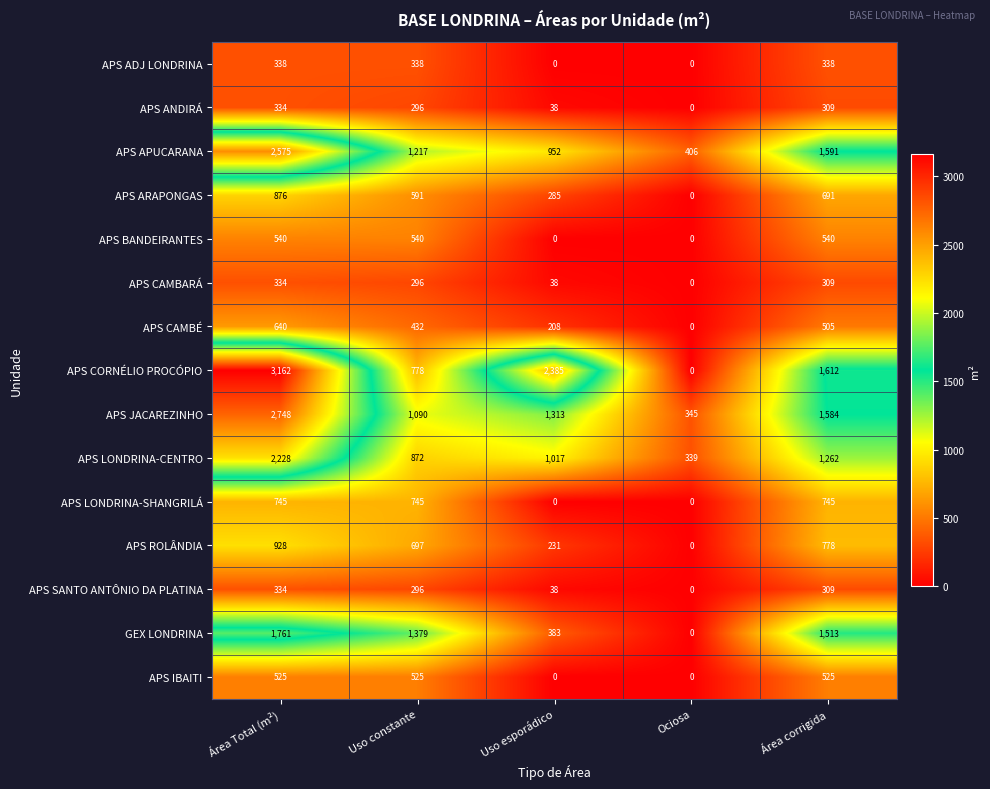

What is the total value across all series at Área Total (m²)?

18068